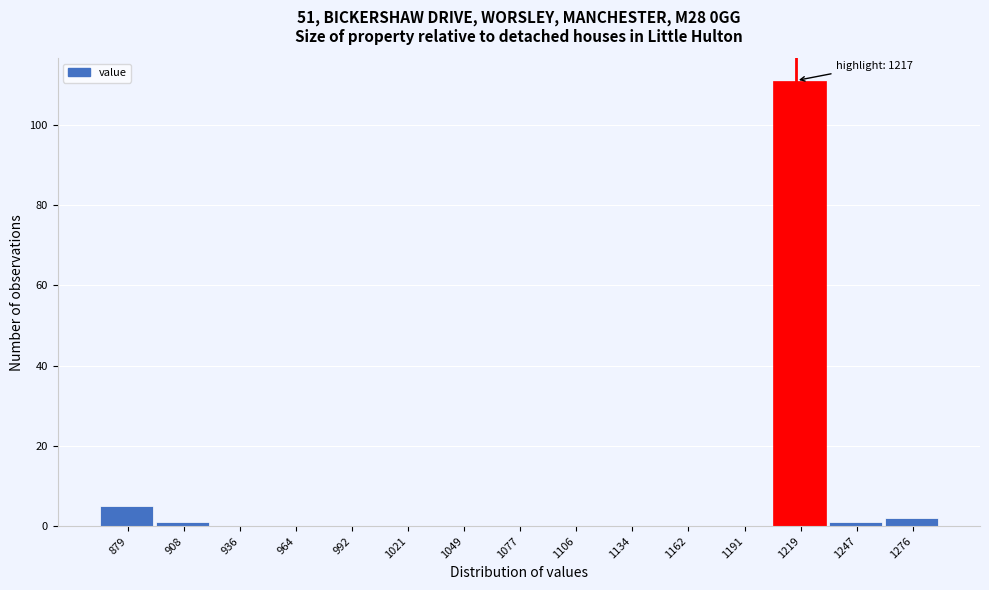

Which range on the x-axis has the tallest bar?

1205 to 1235